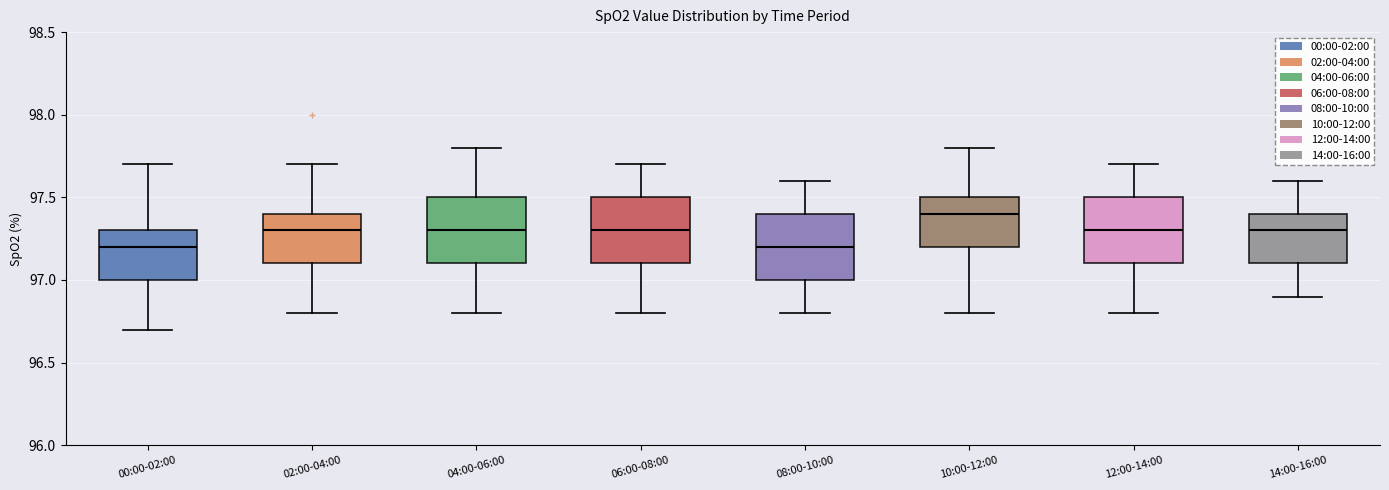

Where does the median line of the box for 02:00-04:00 sit on the y-axis? The values are not printed on the chart, so give them approximately, as read against the axis.

97.3